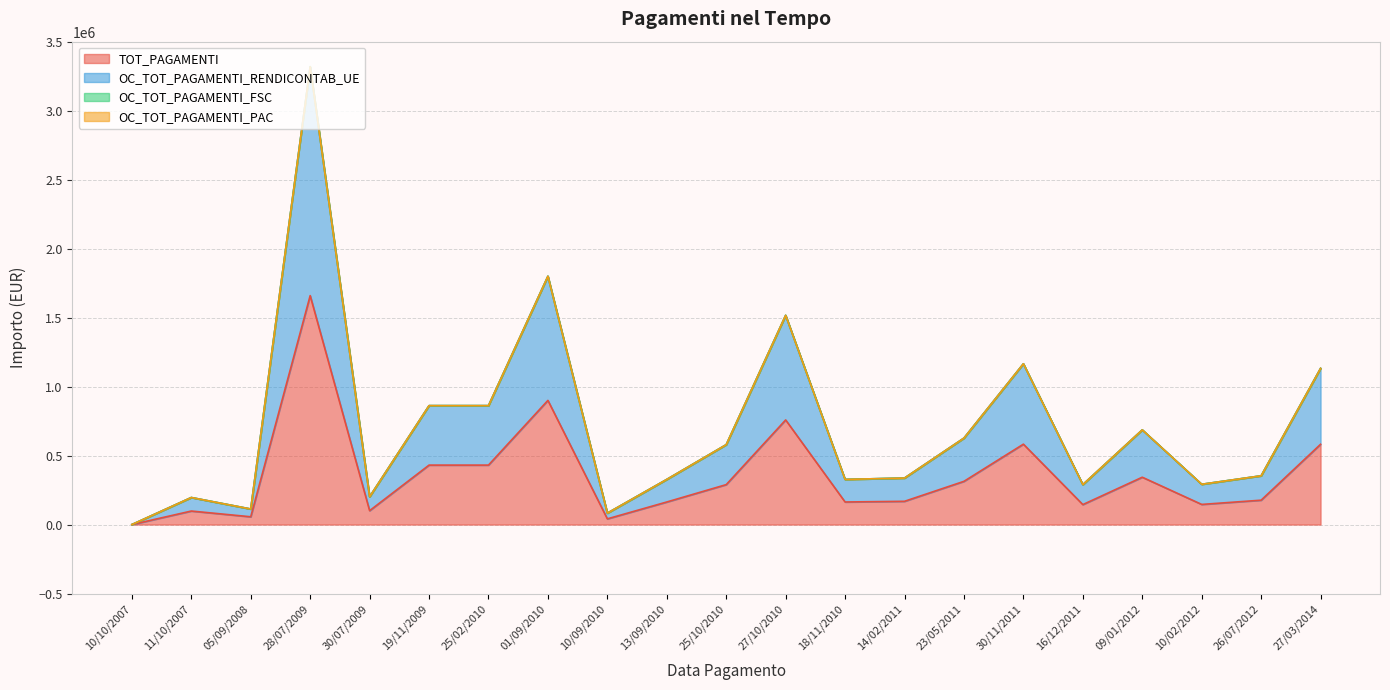

What position from the right is 09/01/2012?

4